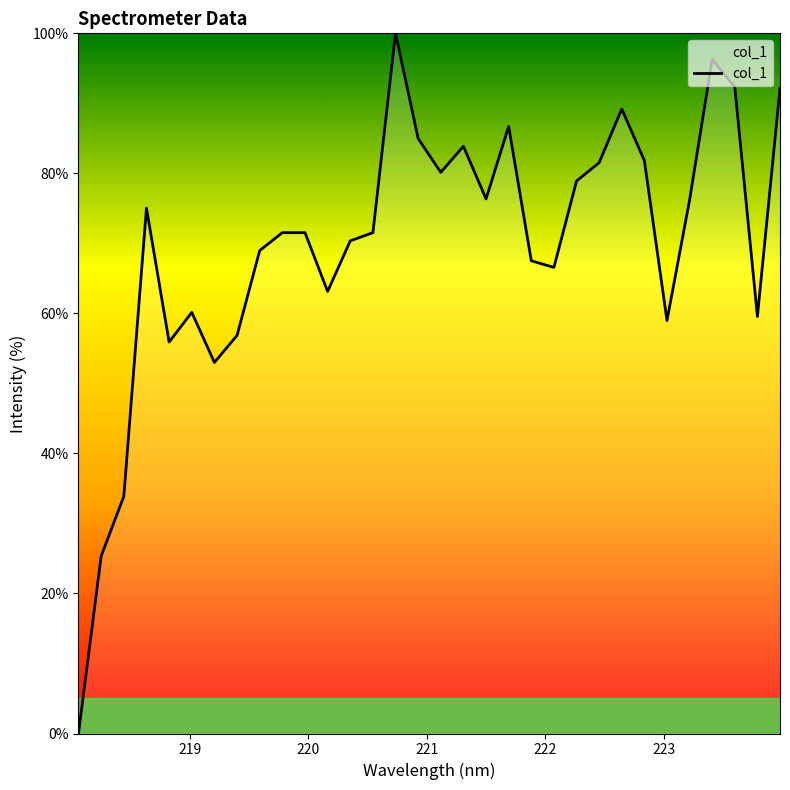

What is the maximum value shown in the chart?

100.0